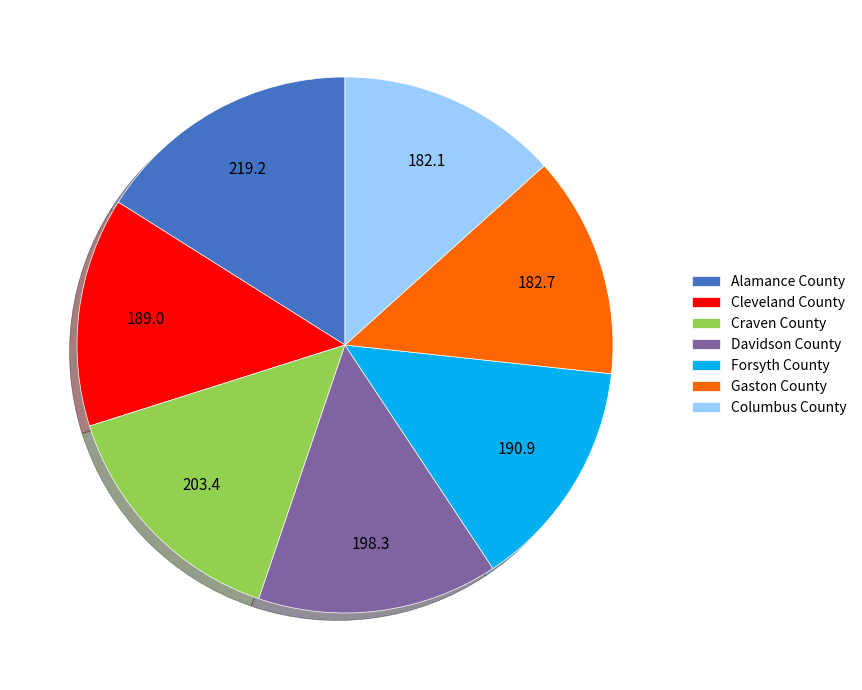

Between Columbus County and Davidson County, which is larger?

Davidson County